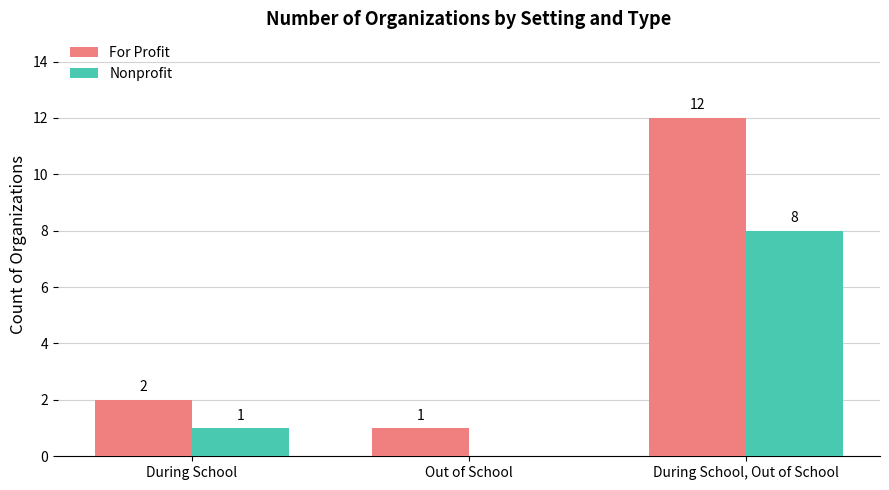

Which series has the largest total across all categories?

For Profit